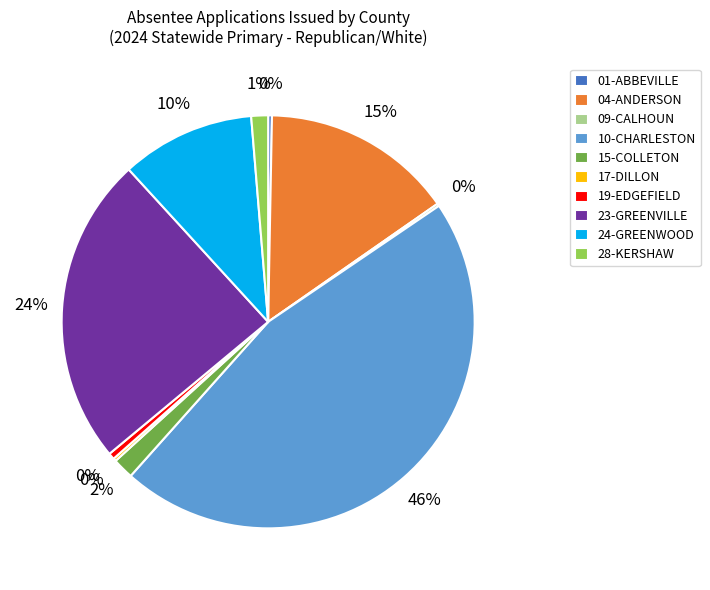

Is it true that 24-GREENWOOD is 10% of the pie?

True